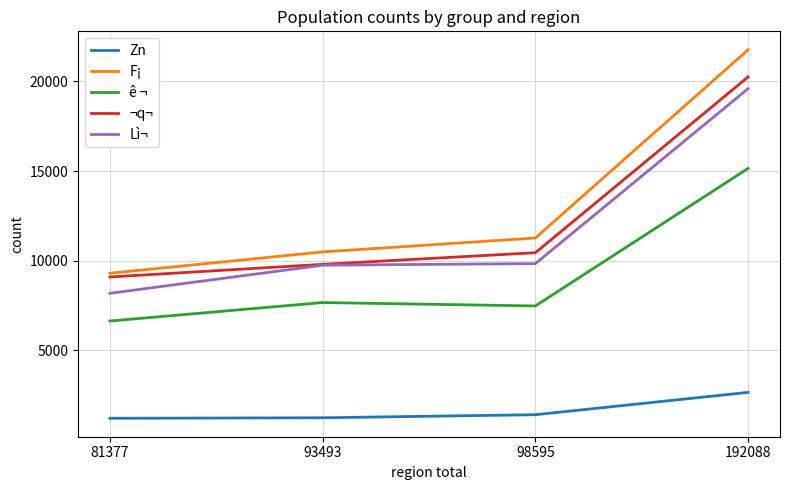

What value does the F¡ series have at 98595, to the nearest 100?

11300